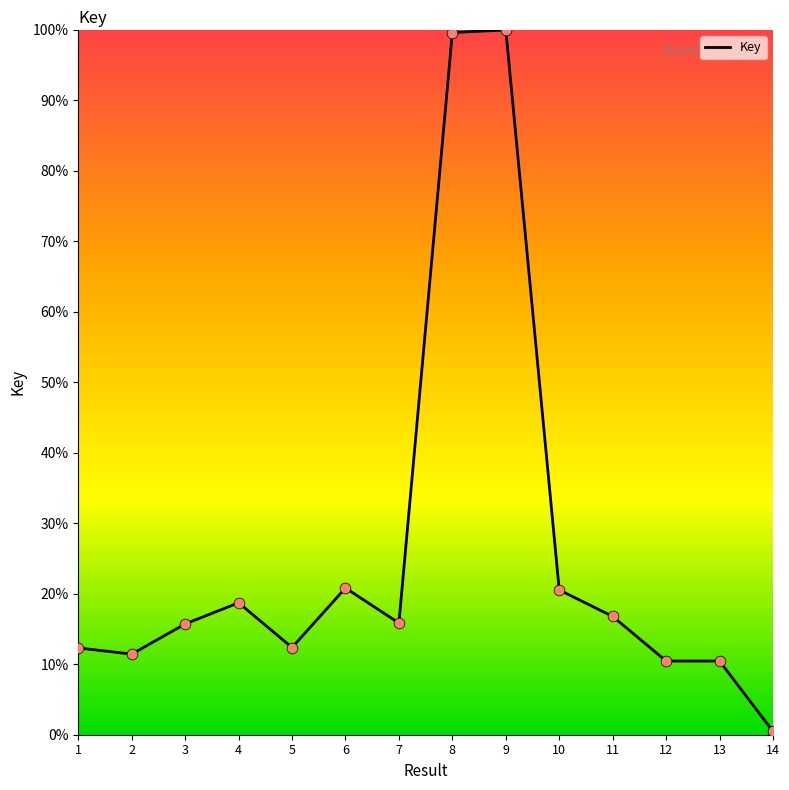

Which has a higher value, 2 or 6?

6